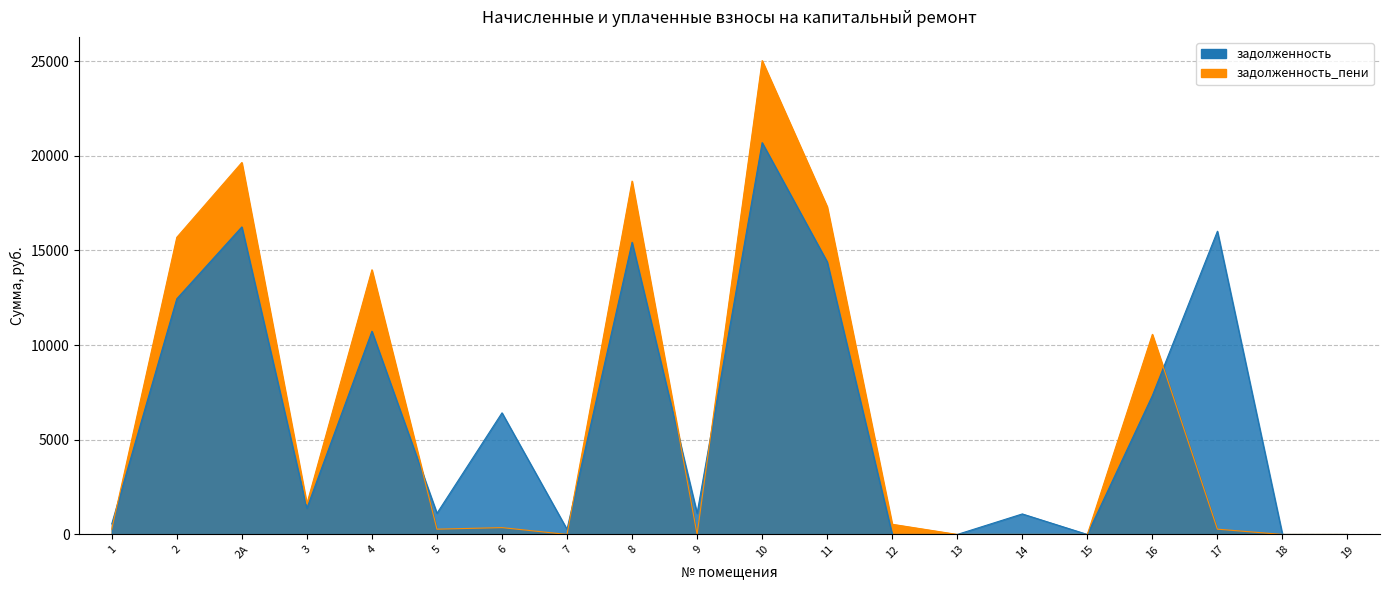

What are all the series names shown in the legend?

задолженность, задолженность_пени